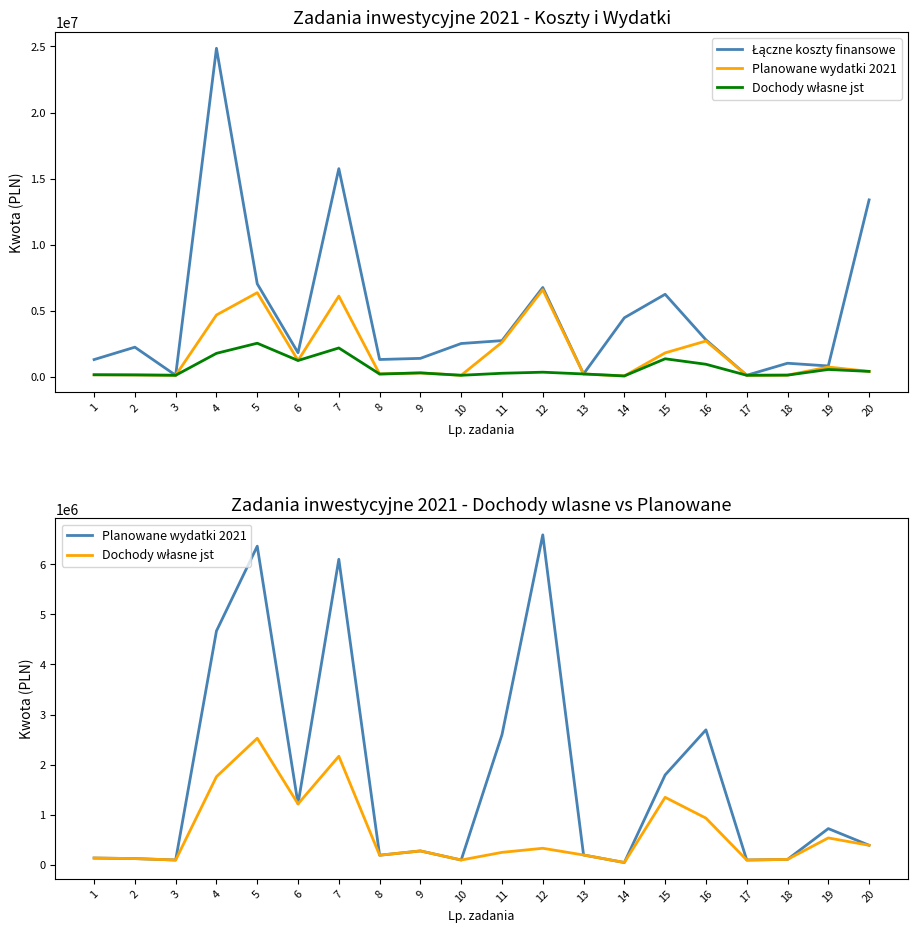

What are all the series names shown in the legend?

Łączne koszty finansowe, Planowane wydatki 2021, Dochody własne jst